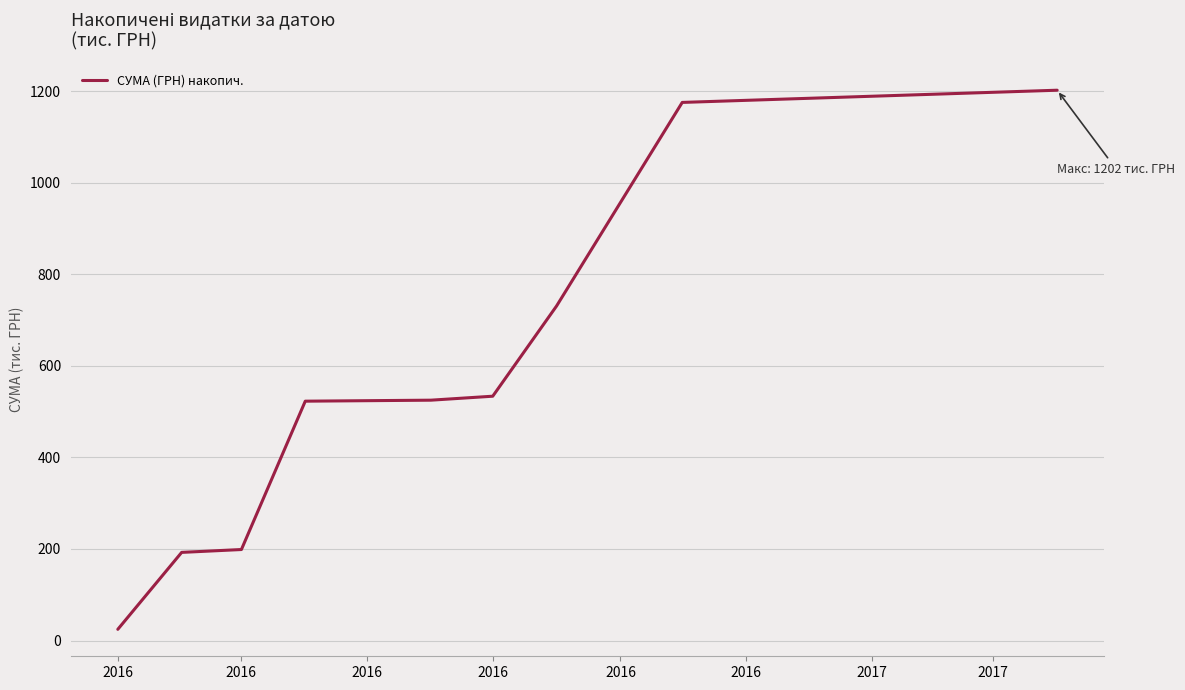

What is the difference between the maximum and minimum values?

1177.3